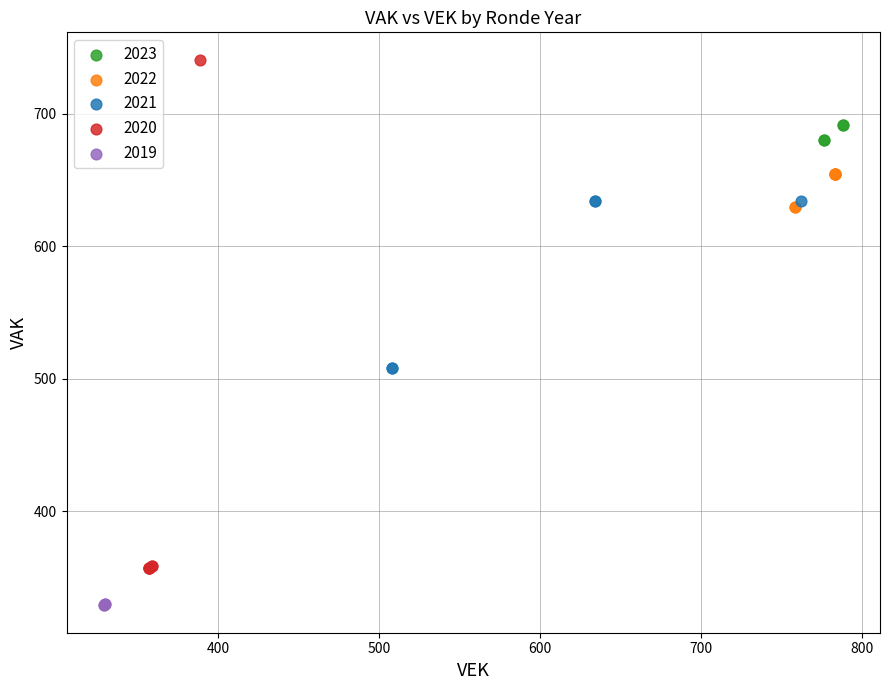

What are all the series names shown in the legend?

2023, 2022, 2021, 2020, 2019